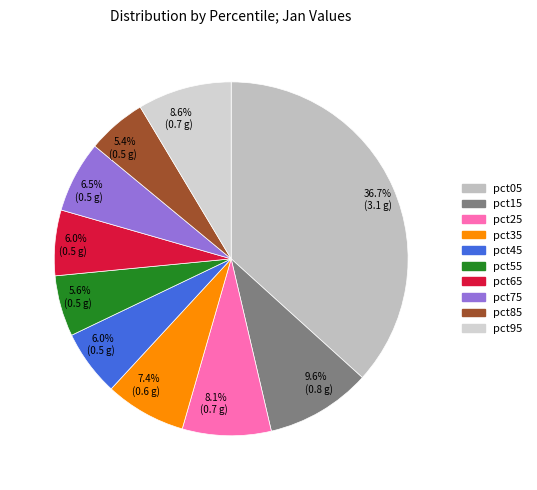

Count the number of slices in the pie.

10